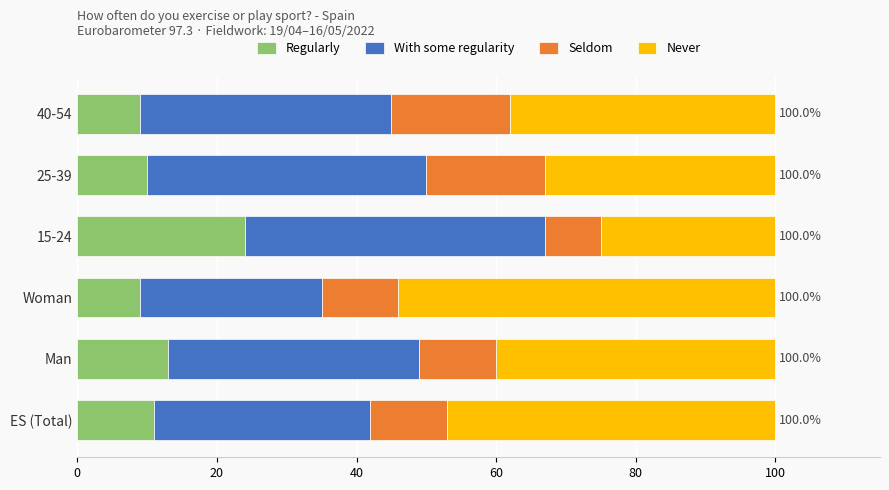

What is the minimum value for Regularly?

9